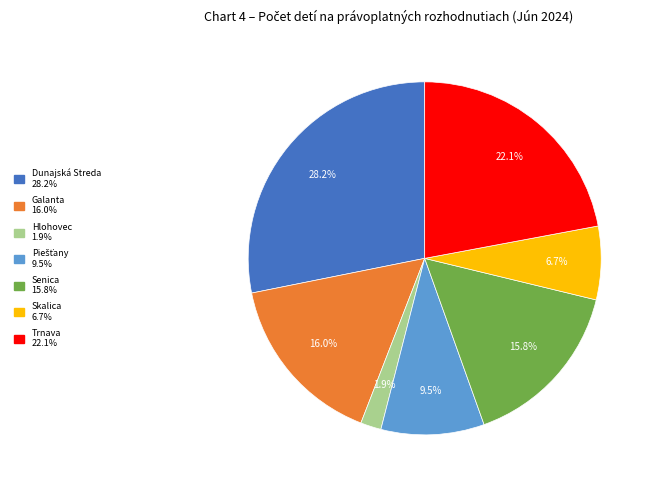

Is the sum of Galanta and Hlohovec greater than half?

No